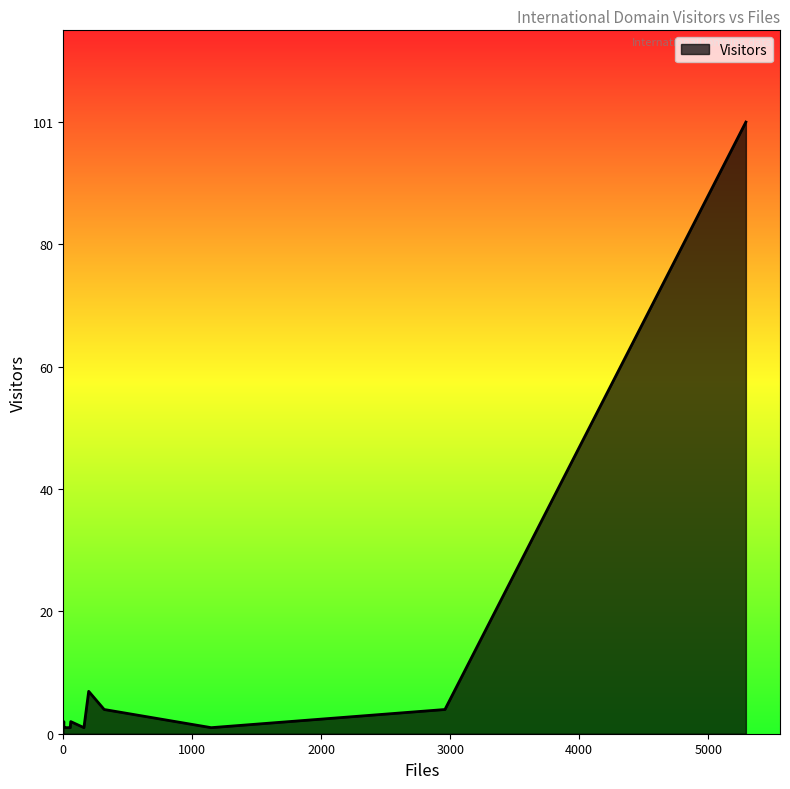

Does the chart display data point markers on the line(s)?

No